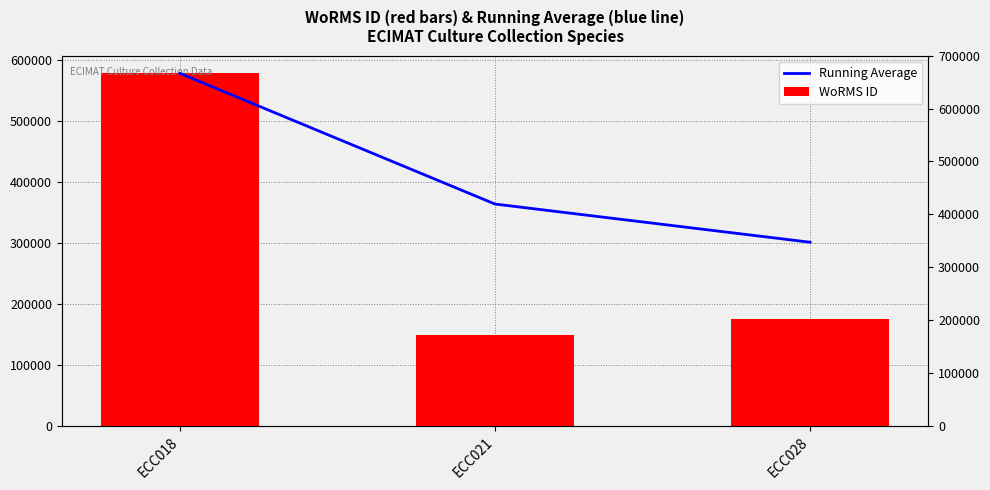

At how many categories does at least one series exceed 206961?

3